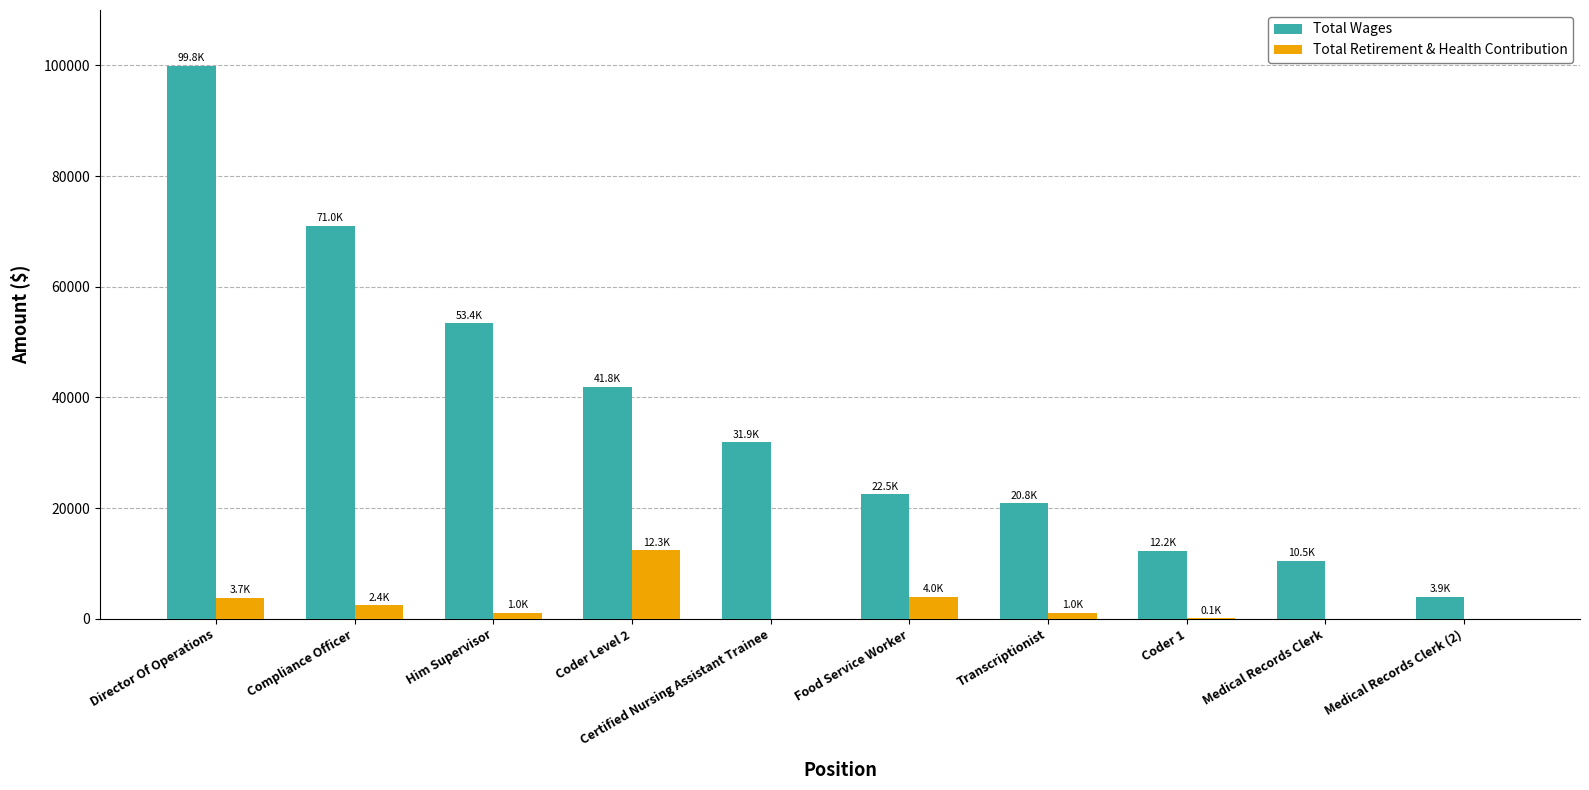

What is the maximum value for Total Wages?

99850